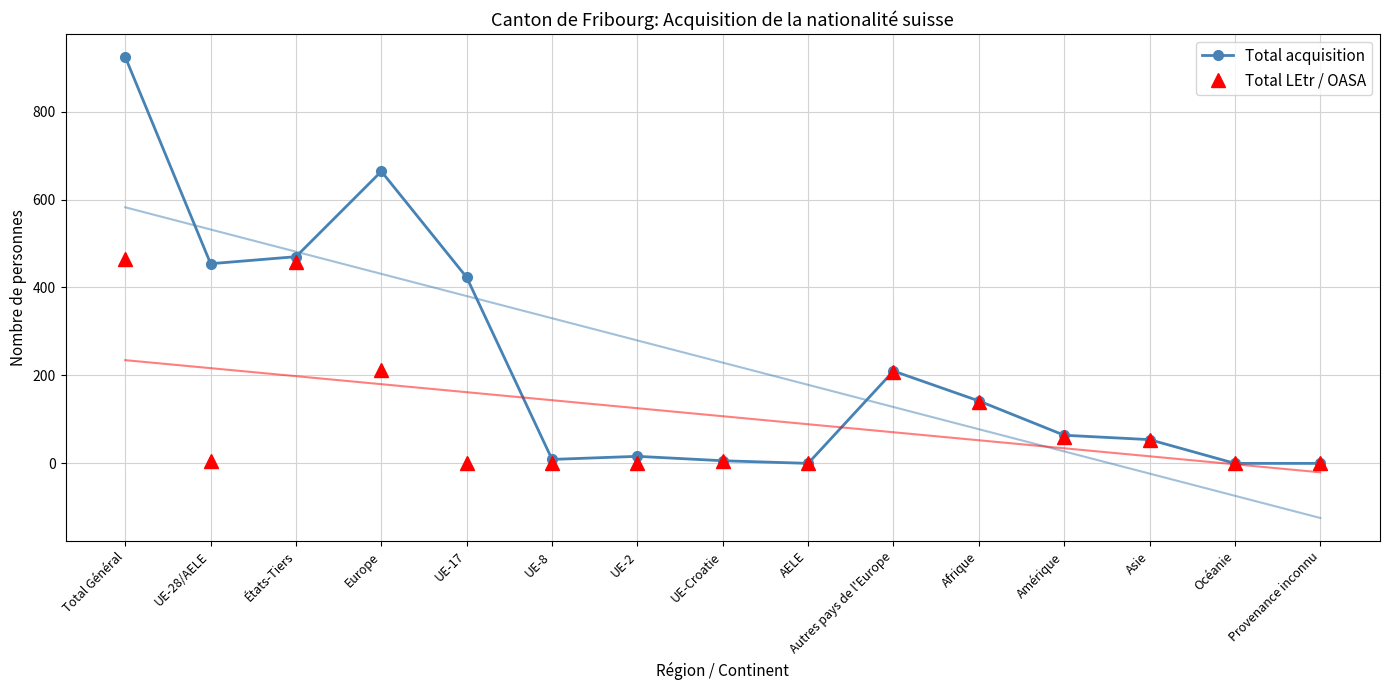

How many lines are shown in the chart?

2